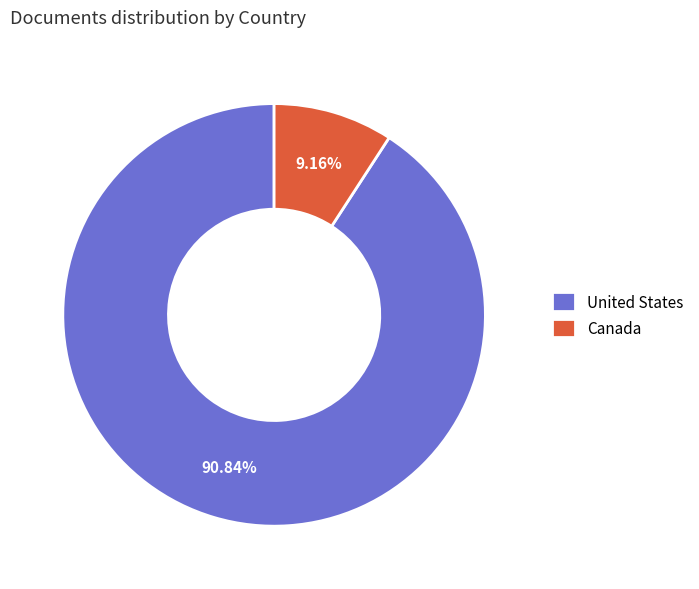

Is there any slice that represents more than half of the pie?

Yes